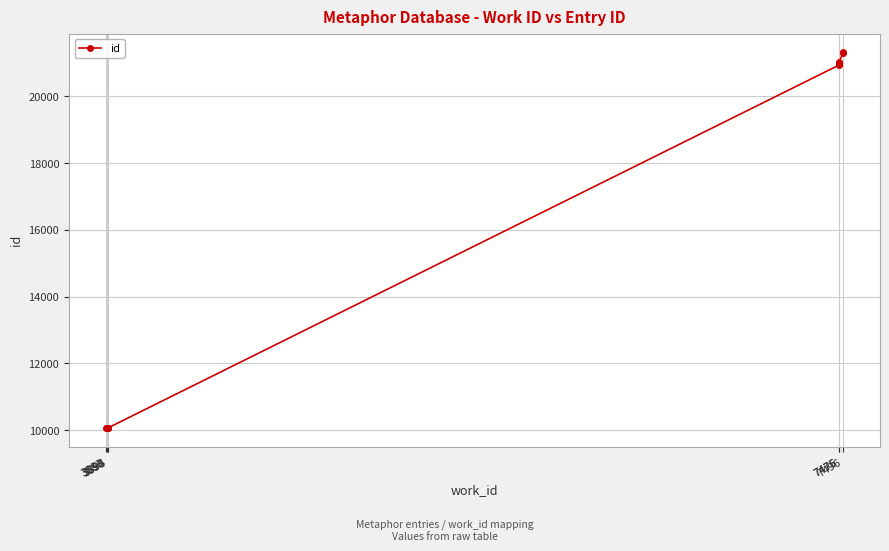

Where is the data nearest to the value 15686?

7475